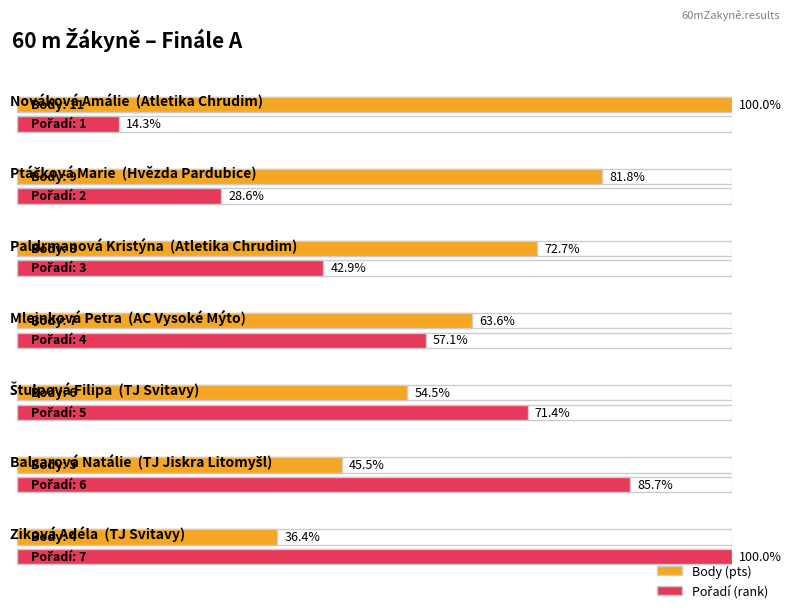

What is the minimum value for Pořadí?

1